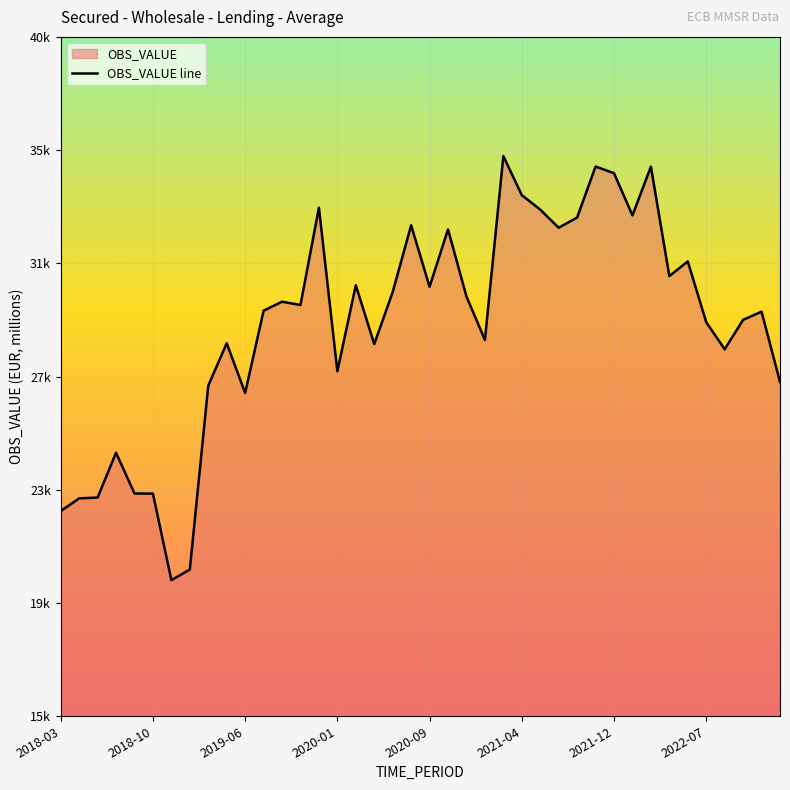

What is the value of the 4th point from the left?

24697.9